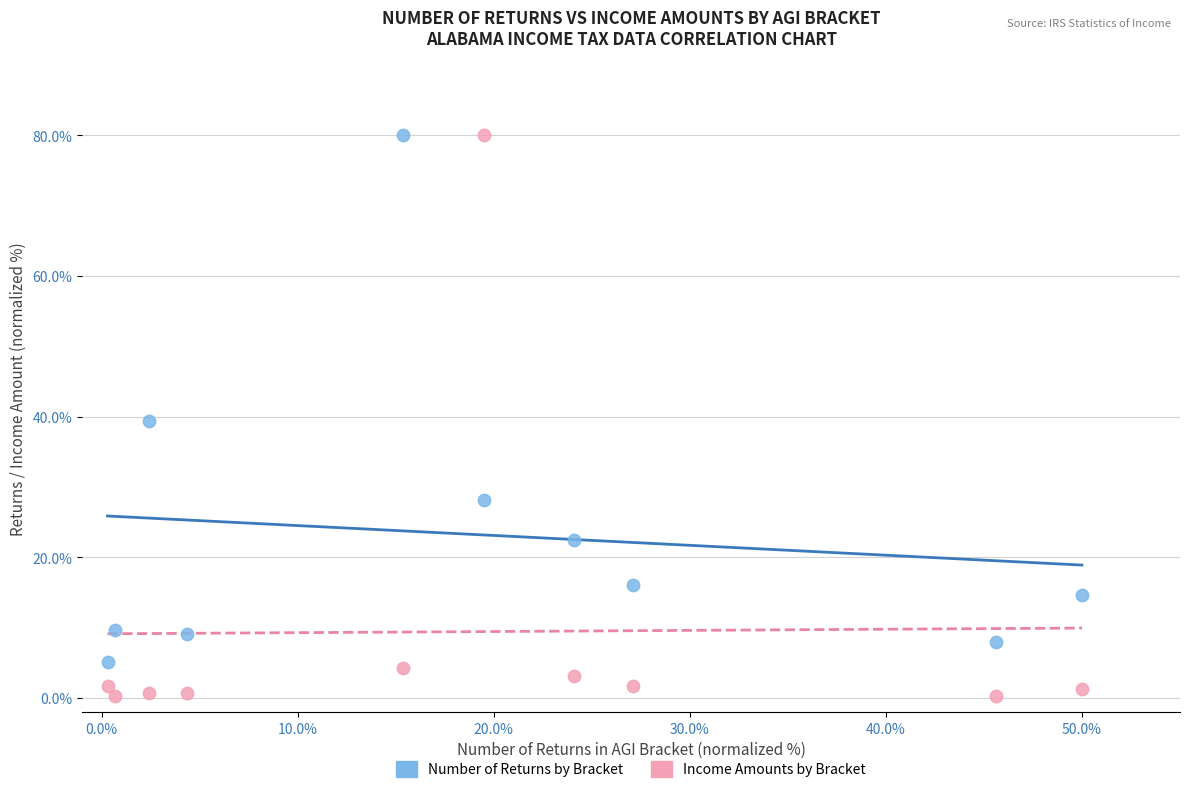

What are all the series names shown in the legend?

Number of Returns by Bracket, Income Amounts by Bracket